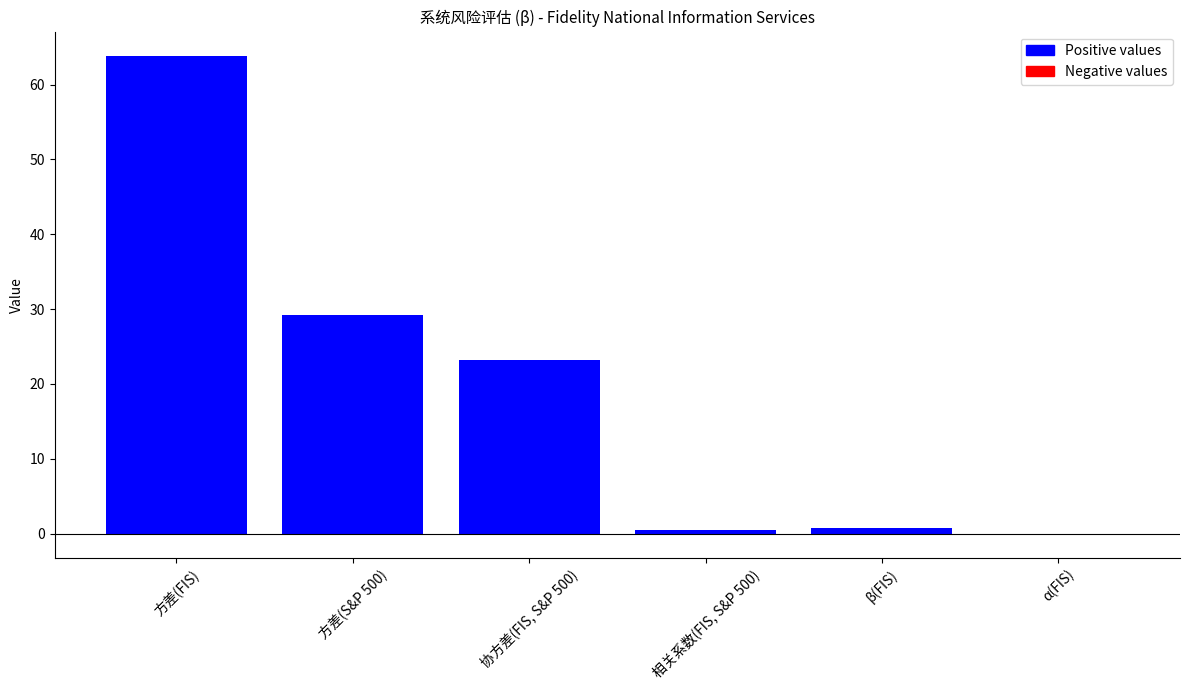

At which label is the value closest to 31?

方差(S&P 500)